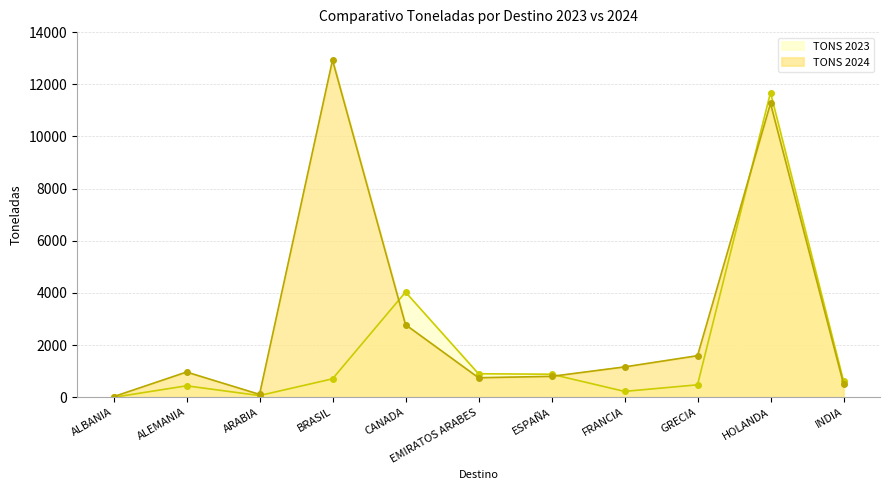

Which series has the largest range (max minus min)?

TONS 2024